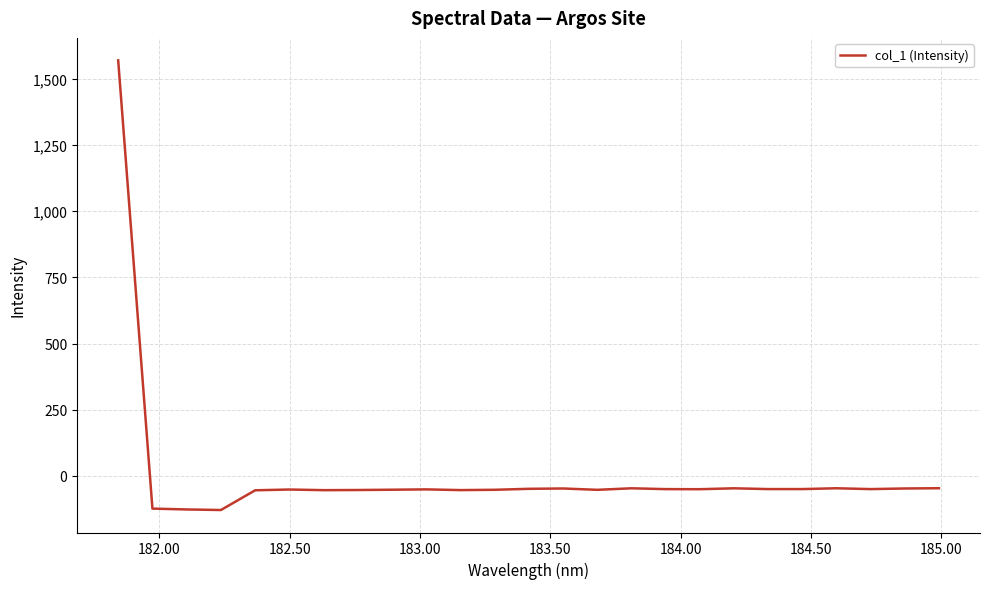

What is the greatest value displayed?

1570.4